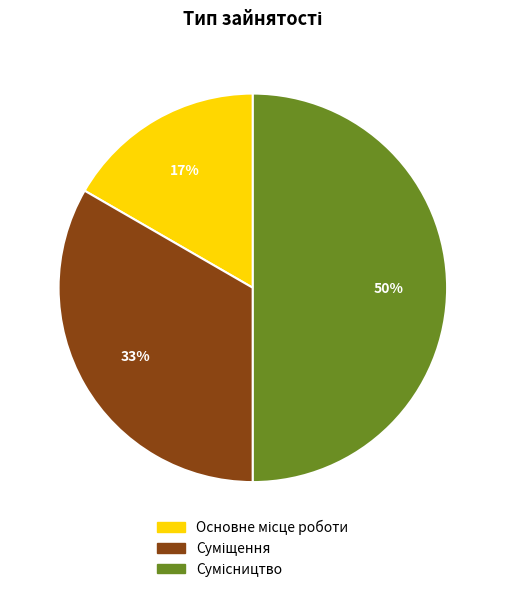

To the nearest percent, what is the average slice percentage?

33%